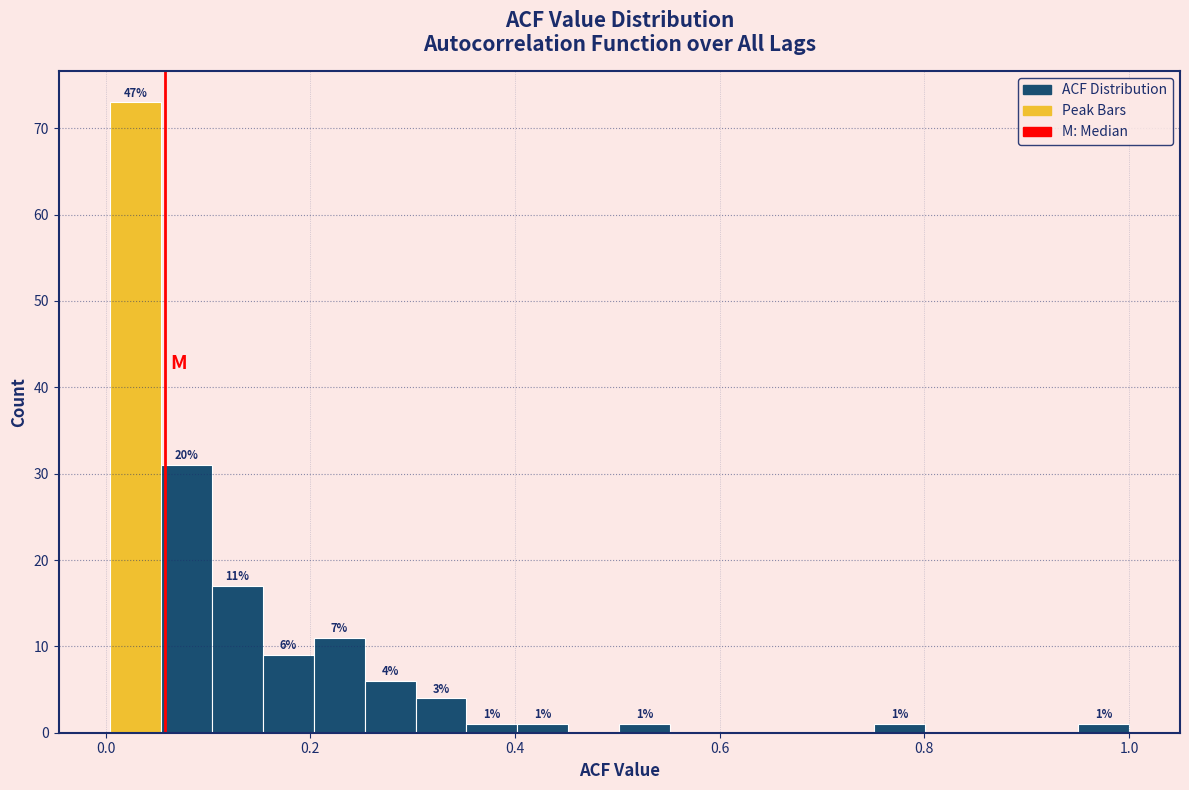

Read against the x-axis, roughly where is the centre of the tallest bar?

0.02